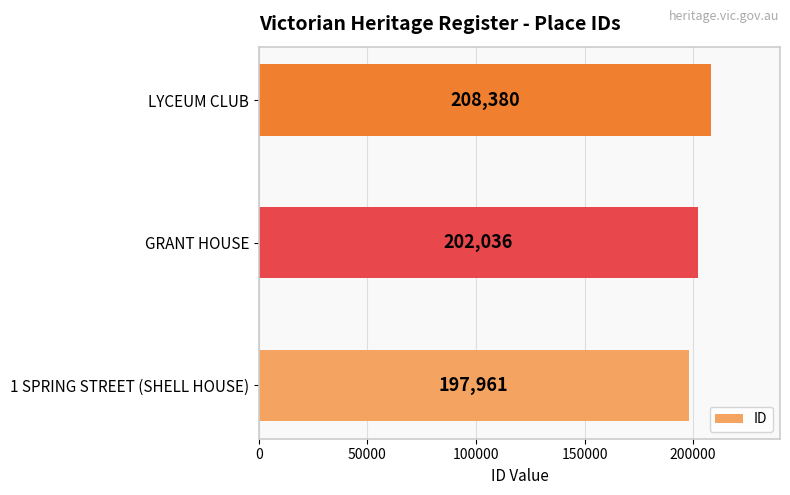

Is it true that the value at GRANT HOUSE is 71366?

False